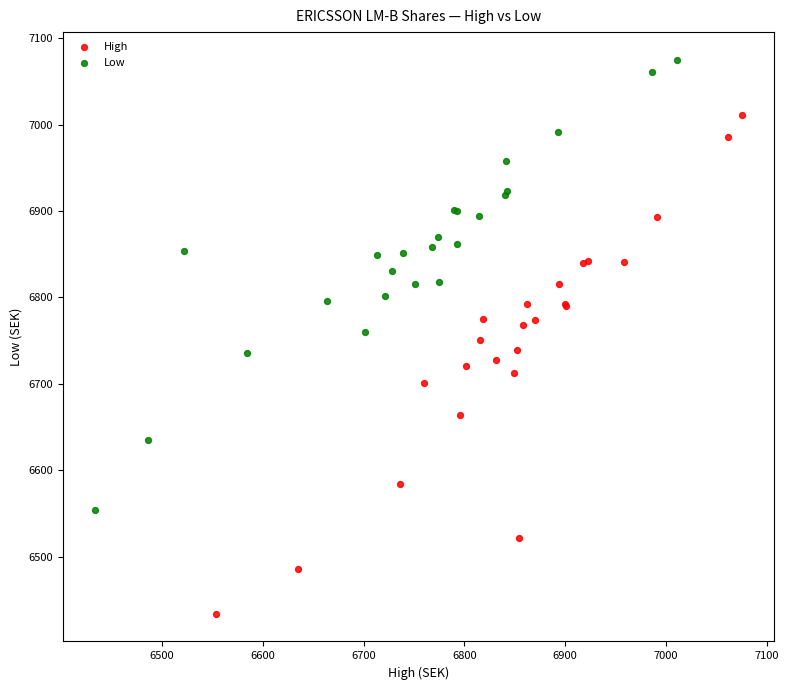

What are all the series names shown in the legend?

High, Low